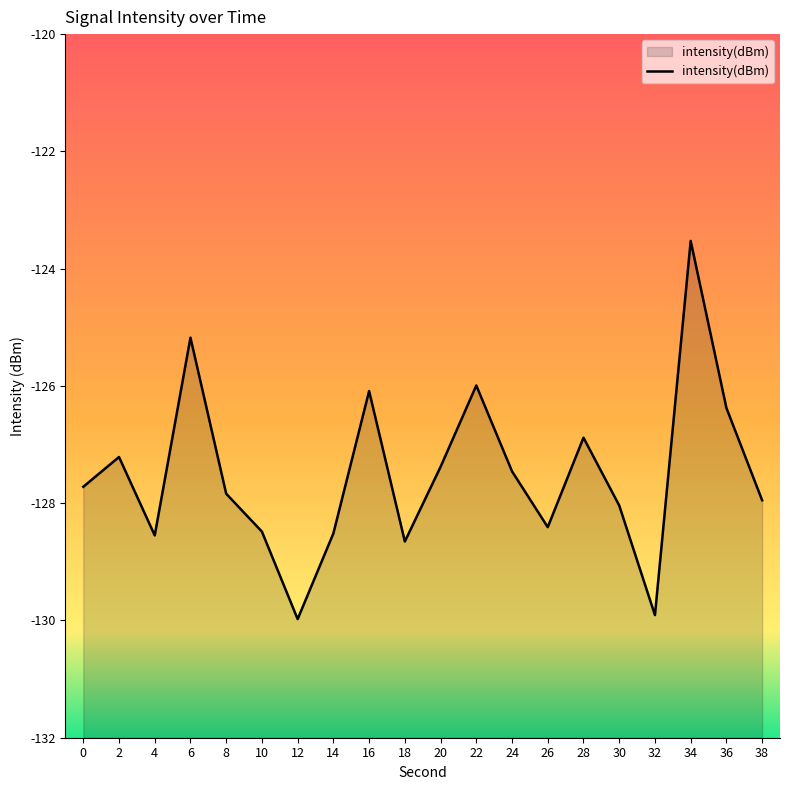

How many values exceed -127?

6